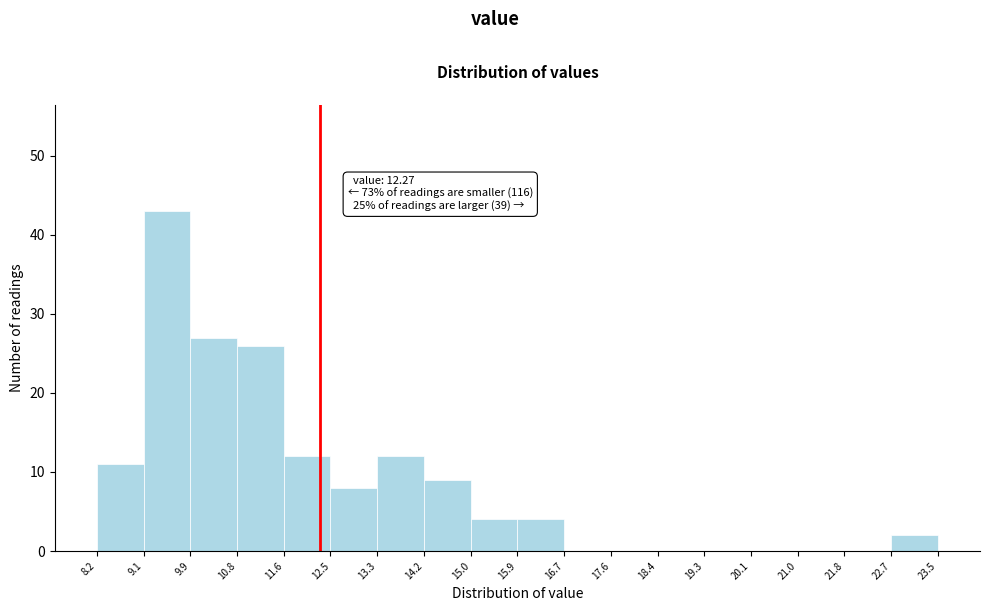

Which range on the x-axis has the tallest bar?

9.1 to 9.9